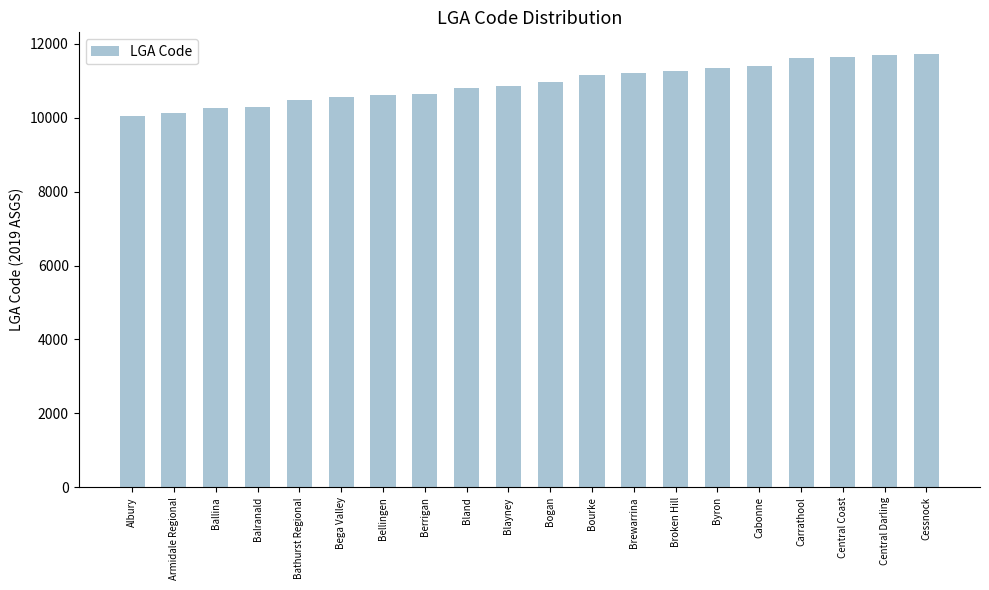

What is the difference between the values at Armidale Regional and Ballina?

120